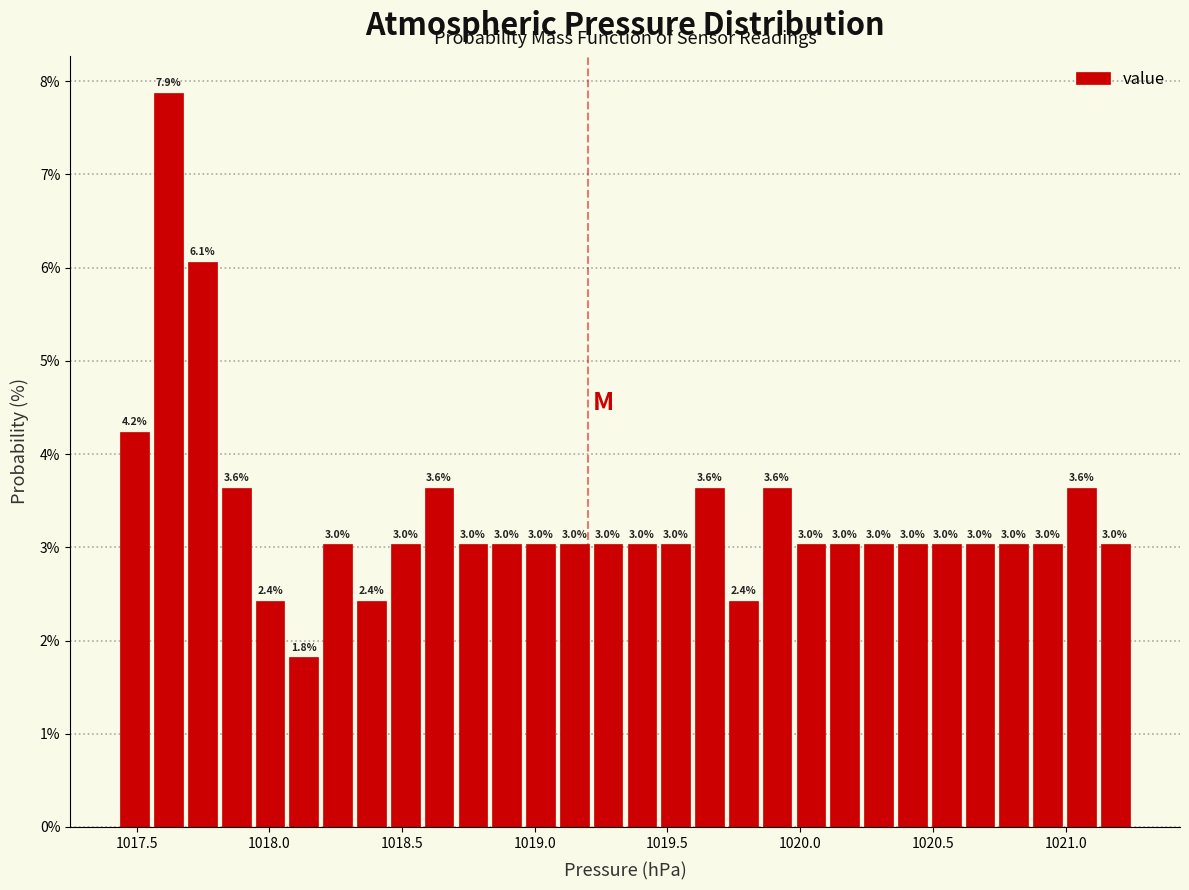

Around what value on the x-axis is the tallest bar? Give the approximate position of its centre, as read against the axis.

1017.60